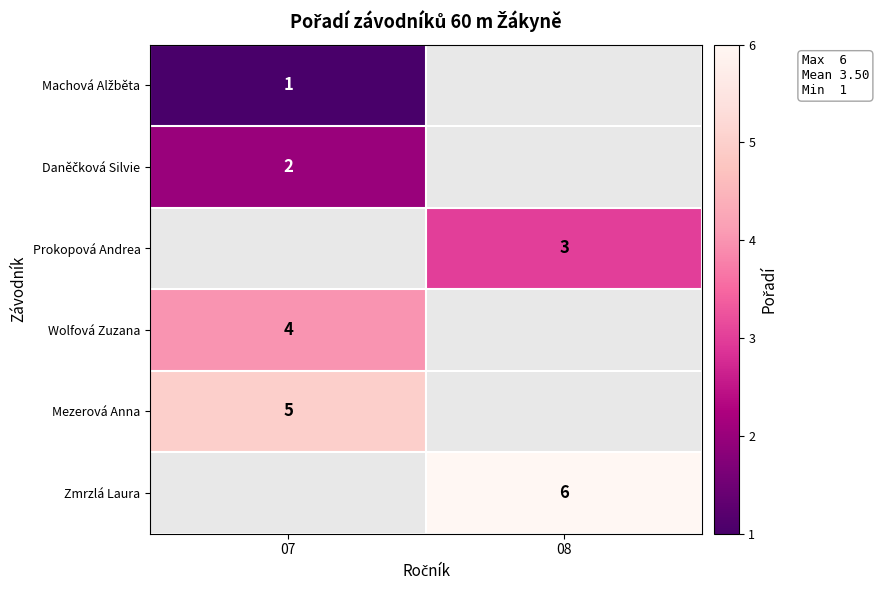

The value of Zmrzlá Laura at 08 is 6. True or false?

True